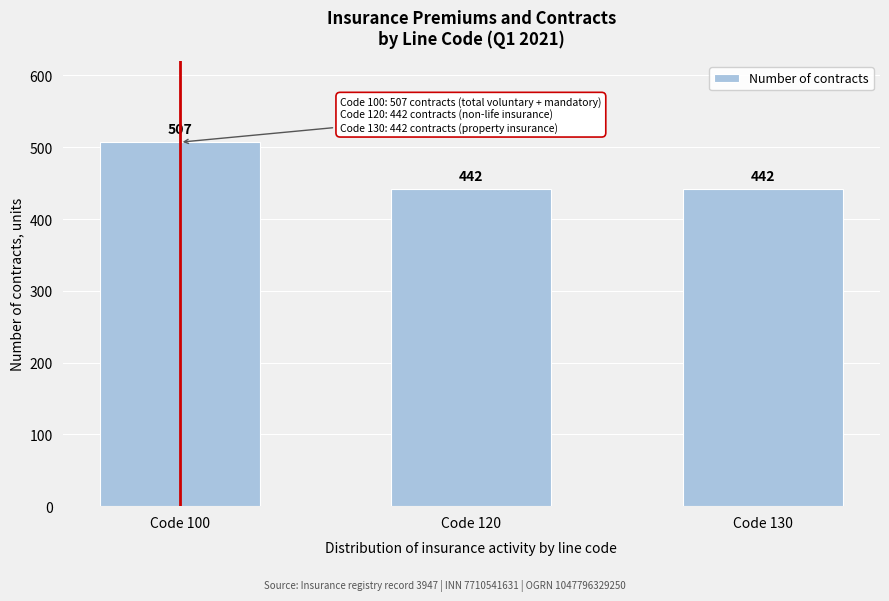

Reading right to left, transcribe all the data shown in this chart.

Code 130=442	Code 120=442	Code 100=507